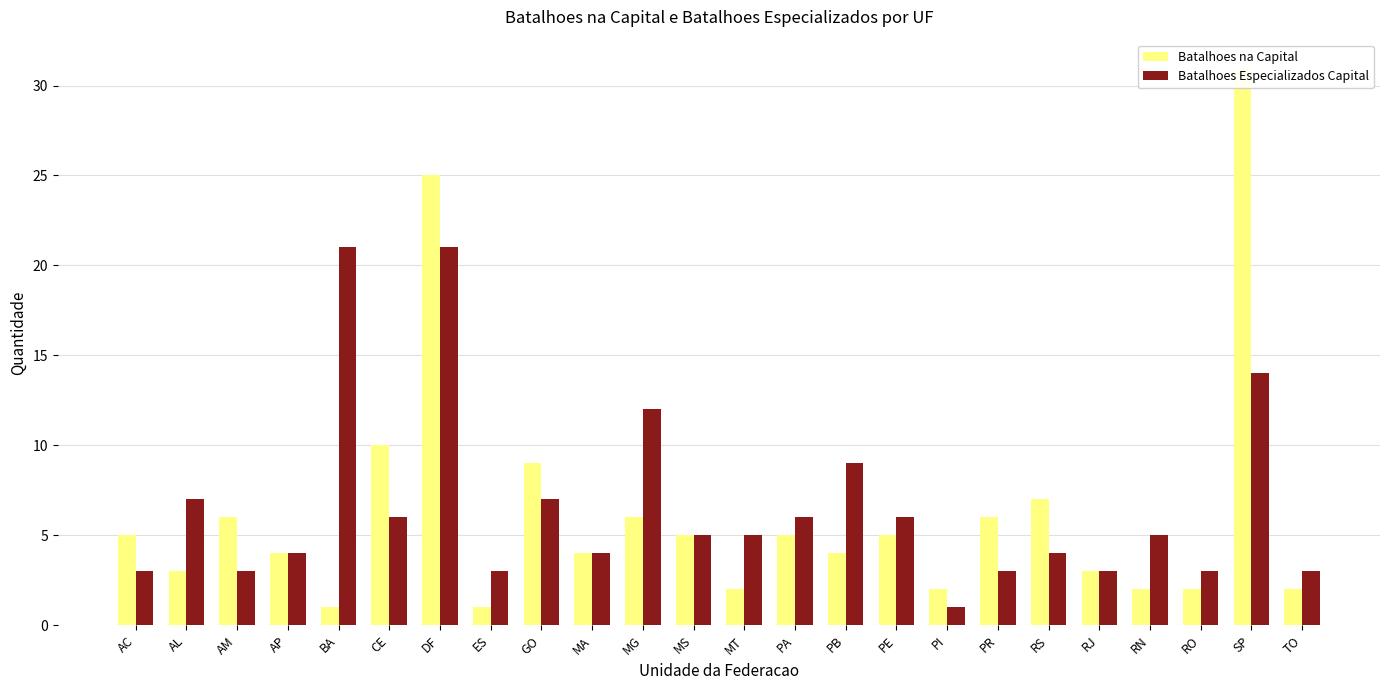

At how many categories does at least one series exceed 18?

3